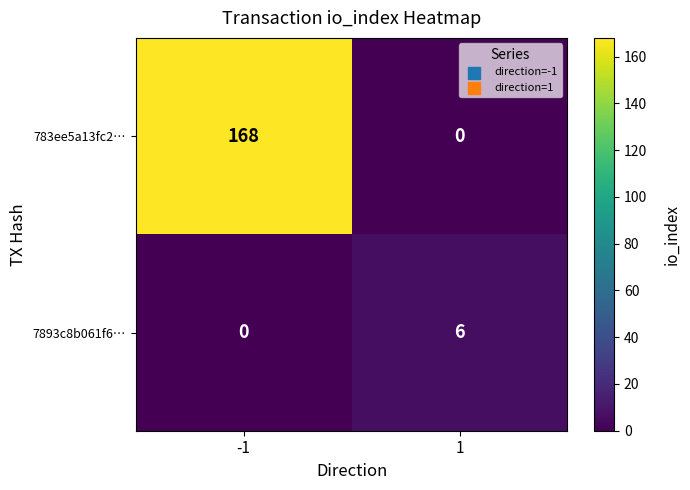

What is the difference between the 7893c8b061f6… values at 1 and -1?

6